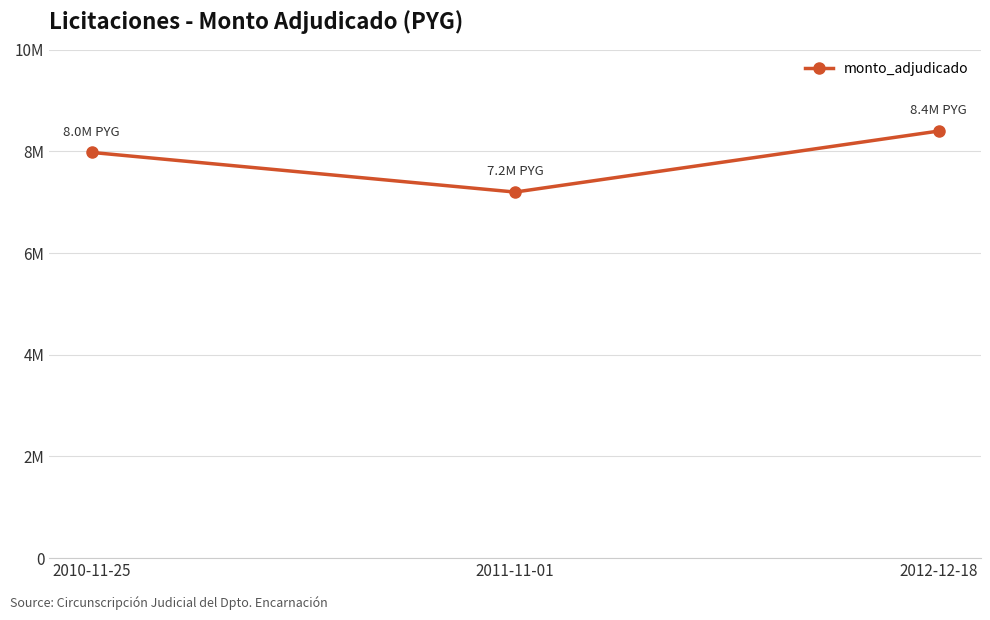

Where is the data nearest to the value 7800000?

2010-11-25